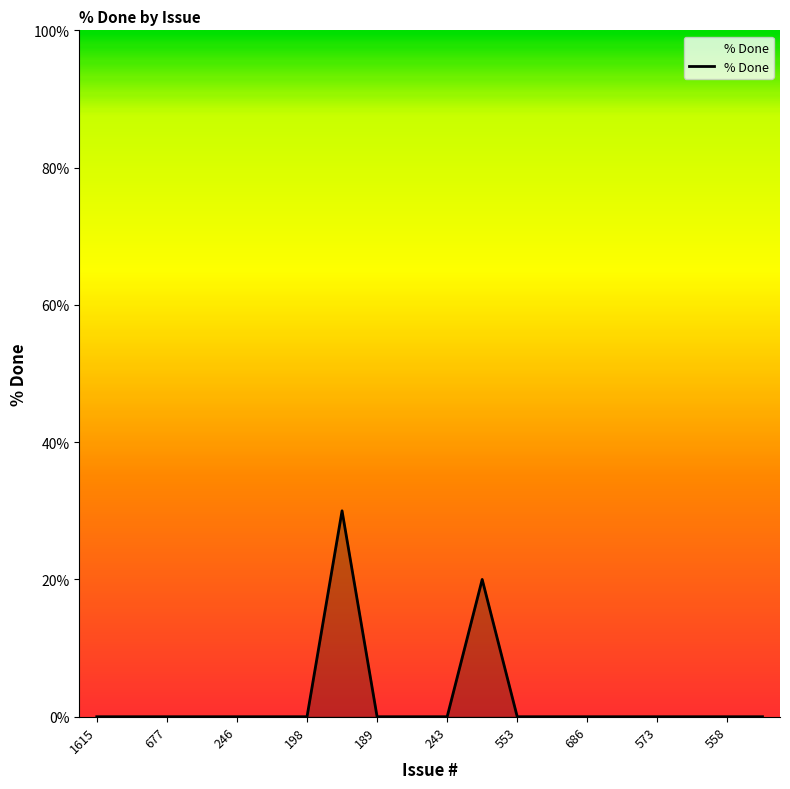

What is the difference between the maximum and minimum values?

30